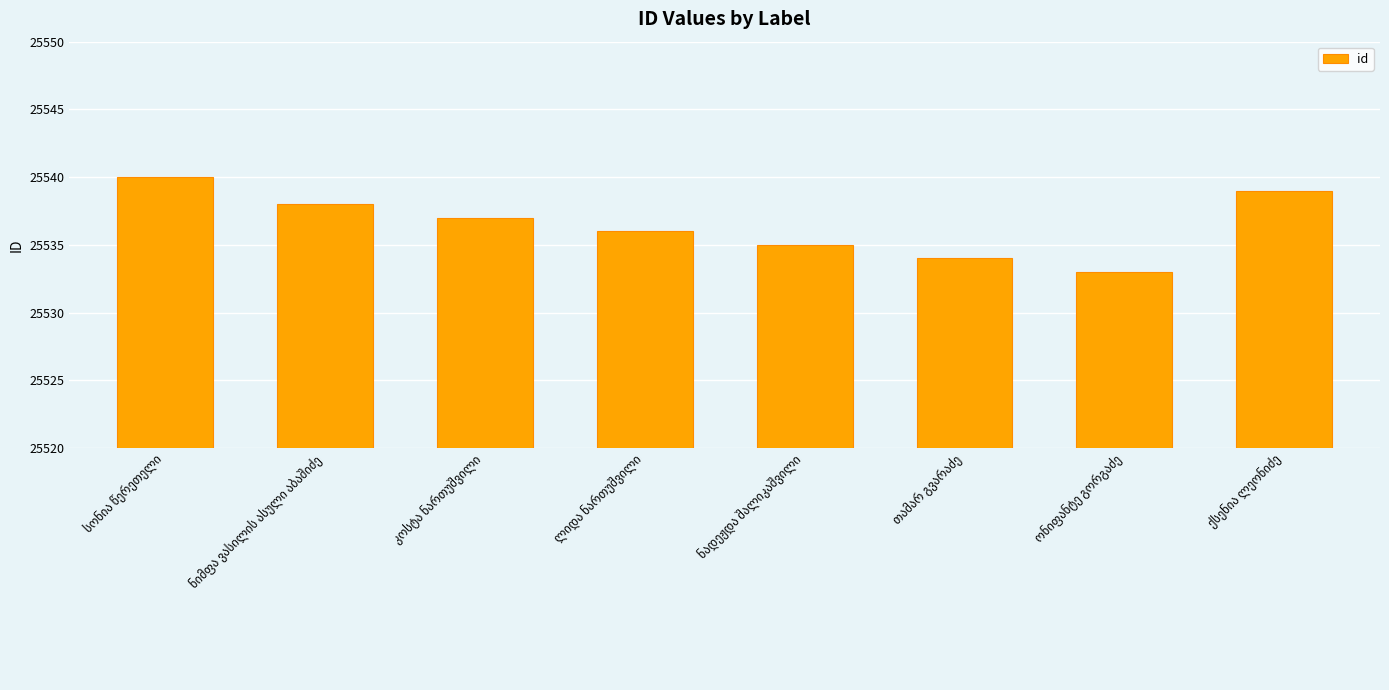

What is the smallest value displayed?

25533